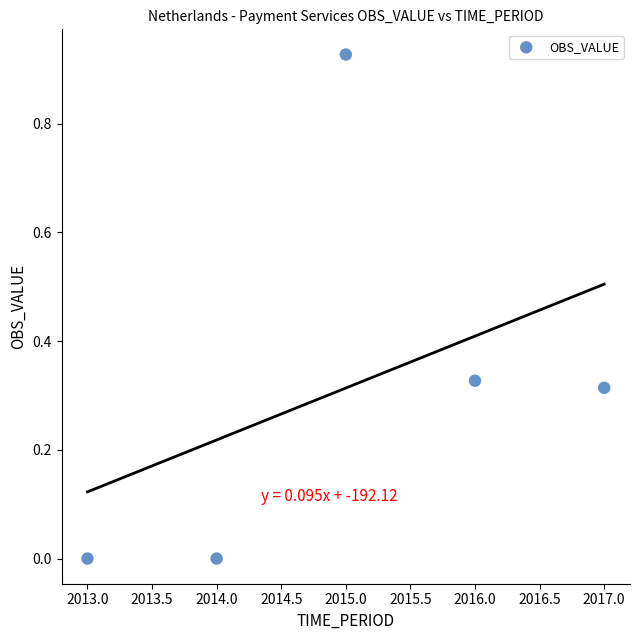

What is the average X value?

2015.0